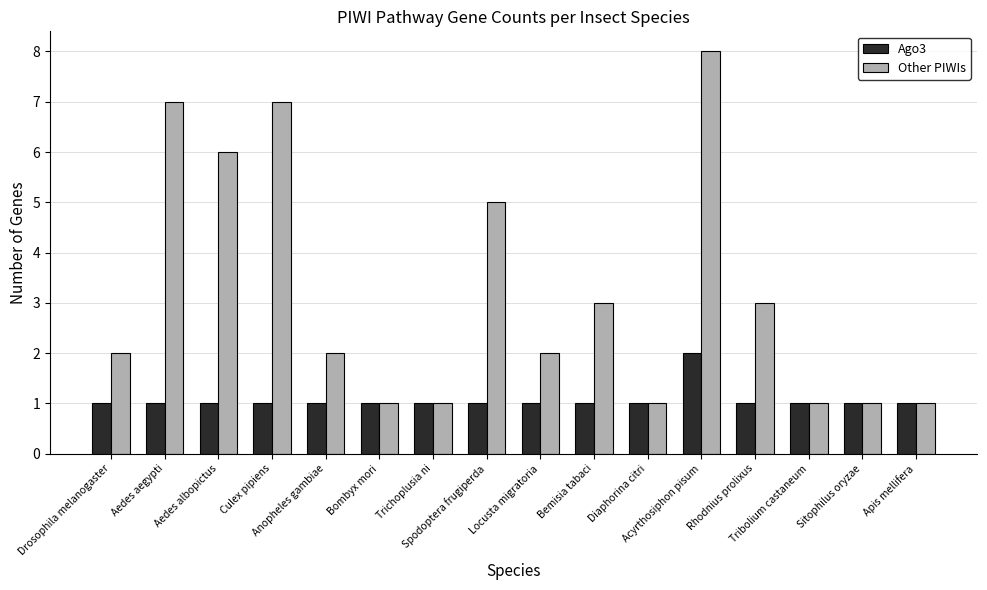

Rank the series at Spodoptera frugiperda from lowest to highest value.

Ago3, Other PIWIs